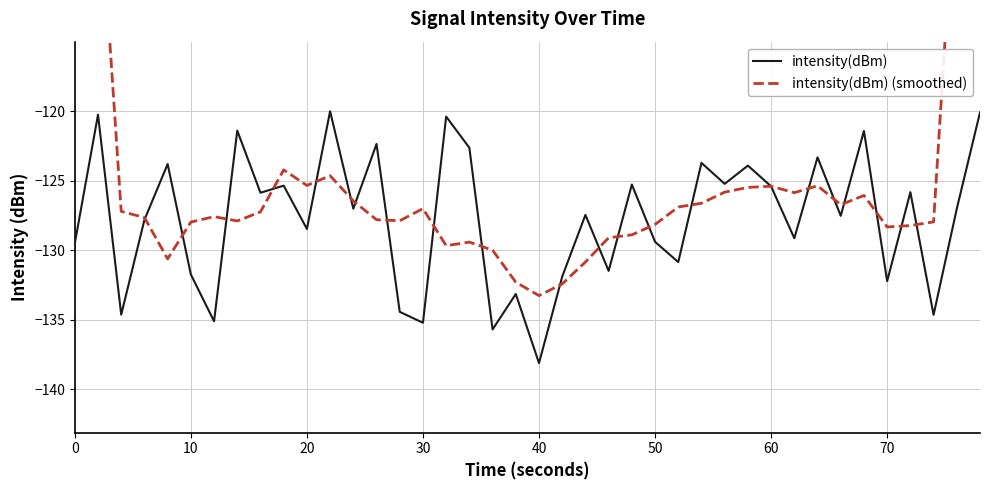

True or false: intensity(dBm) has a value of -128.5 at 20.

True